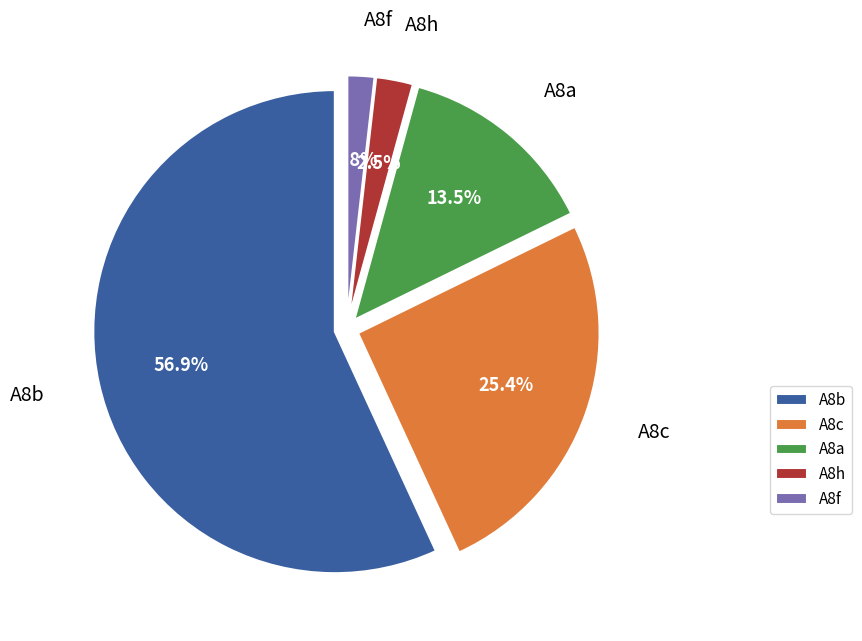

Combined, what portion of the pie is A8f and A8c?

27.2%